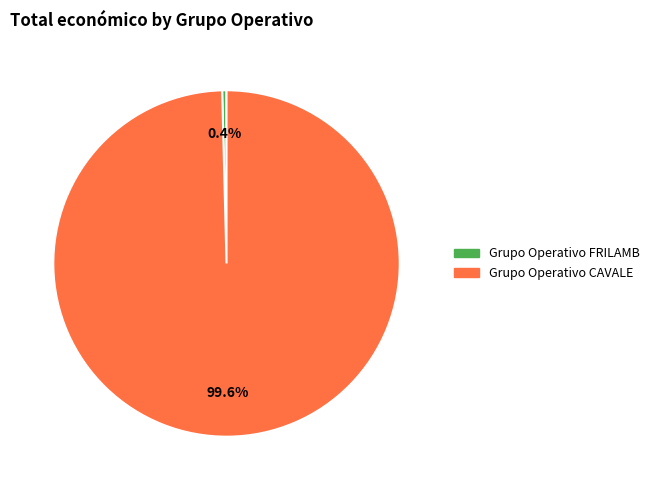

How many slices are in this pie chart?

2